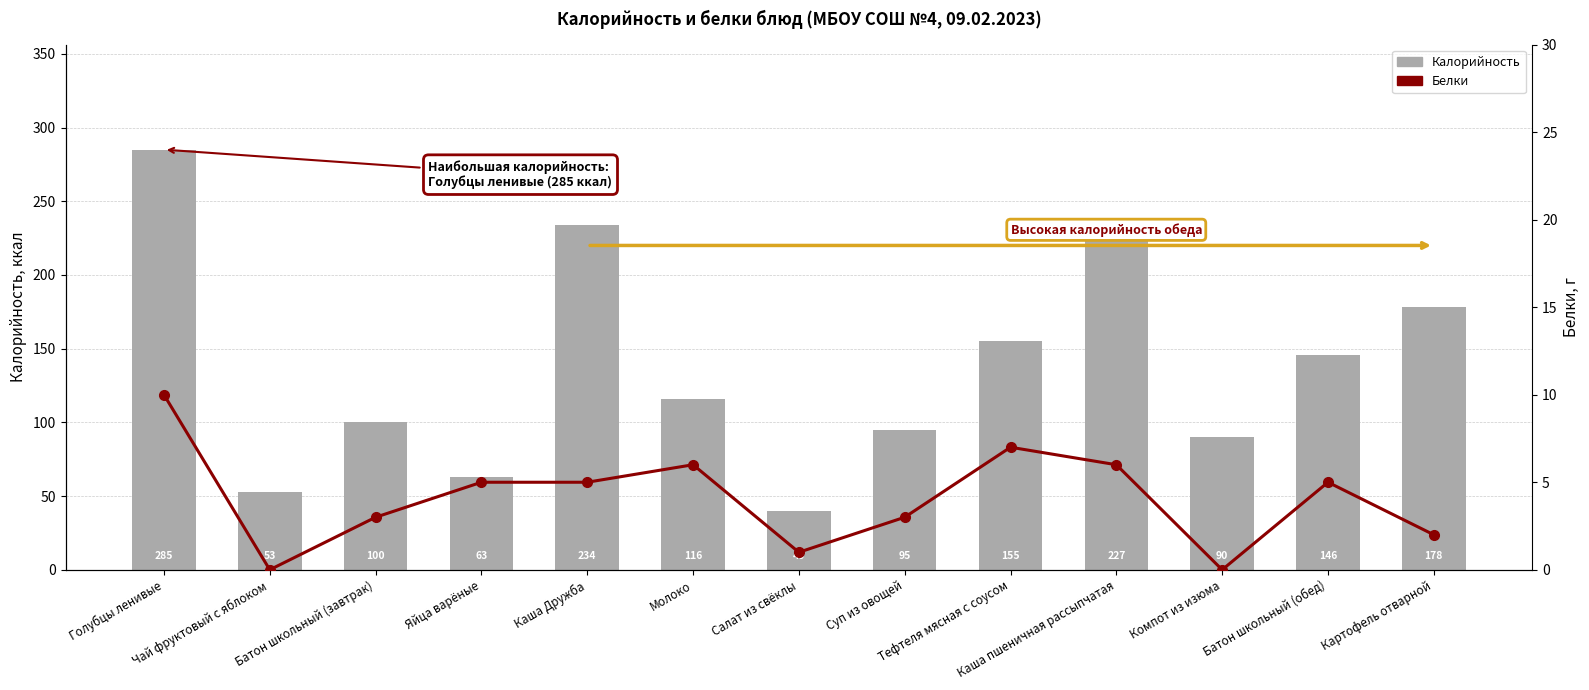

What is the spread (max minus min) of values at Батон школьный (обед)?

141